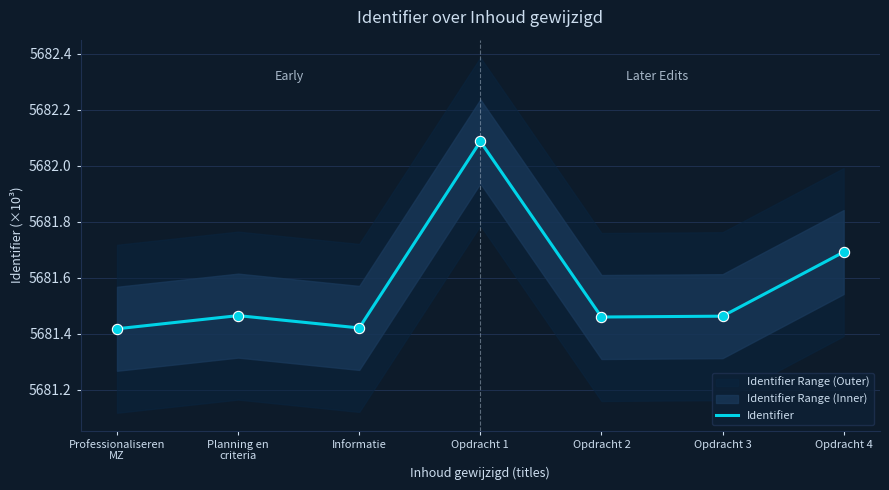

What is the ratio of the value at Professionaliseren
MZ to the value at Informatie?

1.0